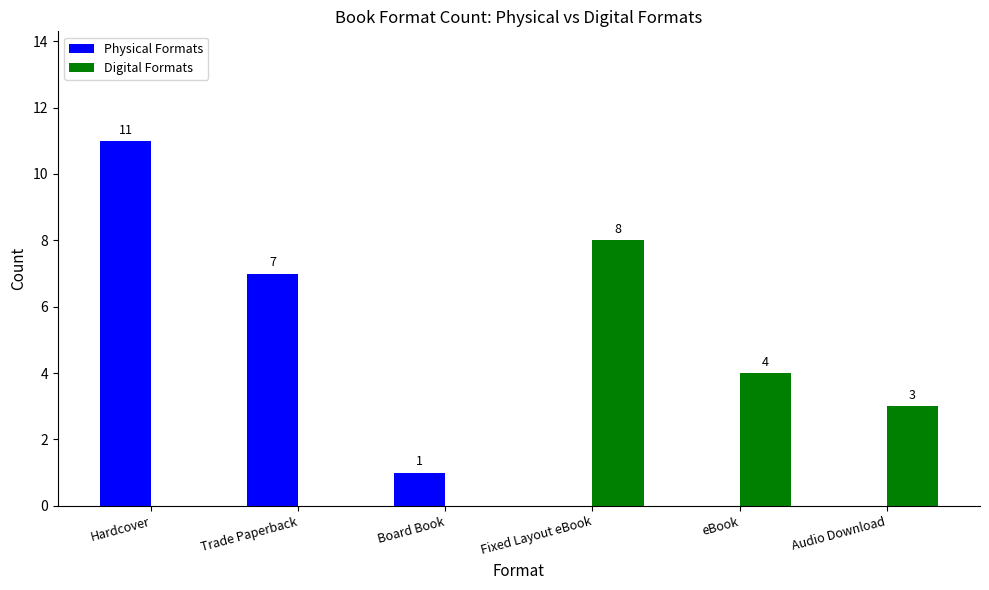

The Digital Formats series shows 8 at Fixed Layout eBook. True or false?

True